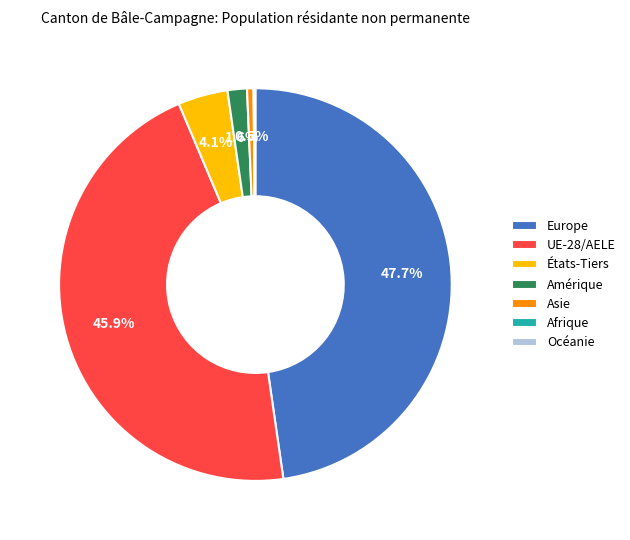

What is the largest slice in the pie chart?

Europe